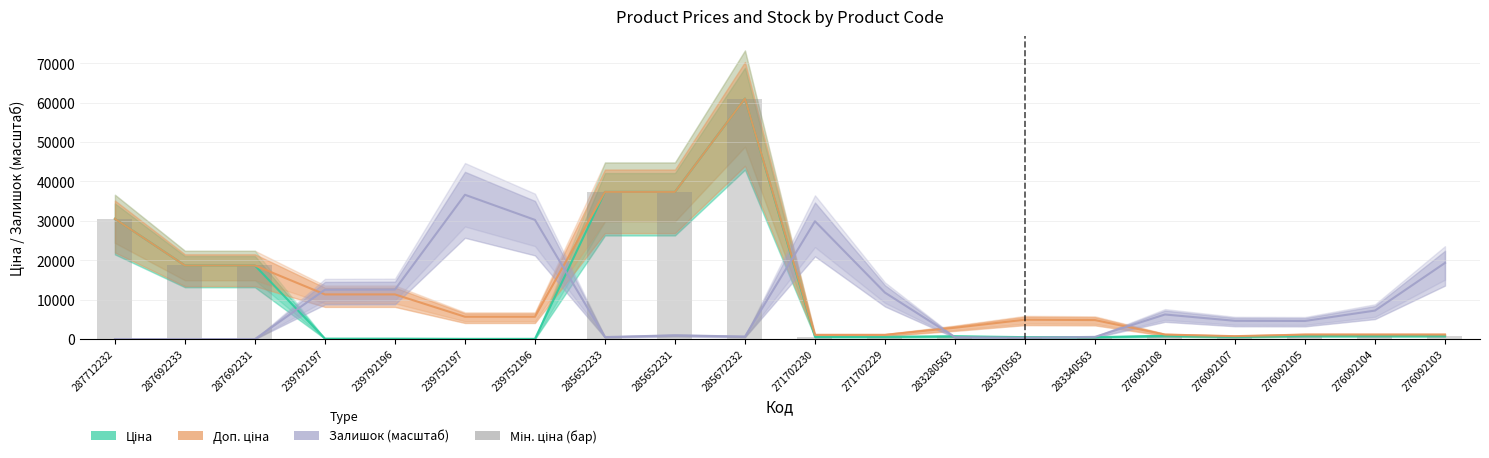

What position from the left is 283340563?

15